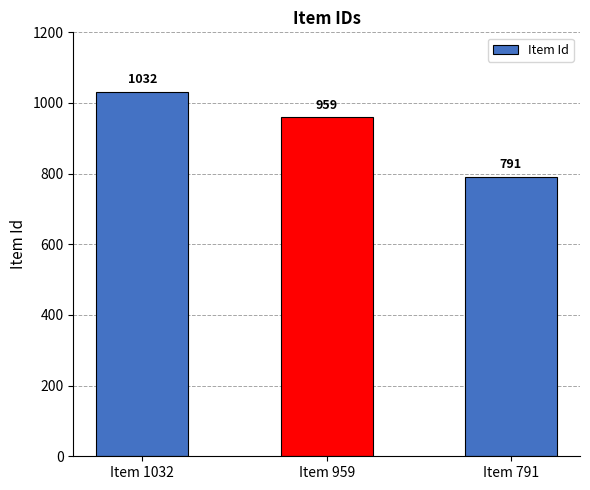

Reading left to right, extract all data points from this chart.

Item 1032=1032	Item 959=959	Item 791=791